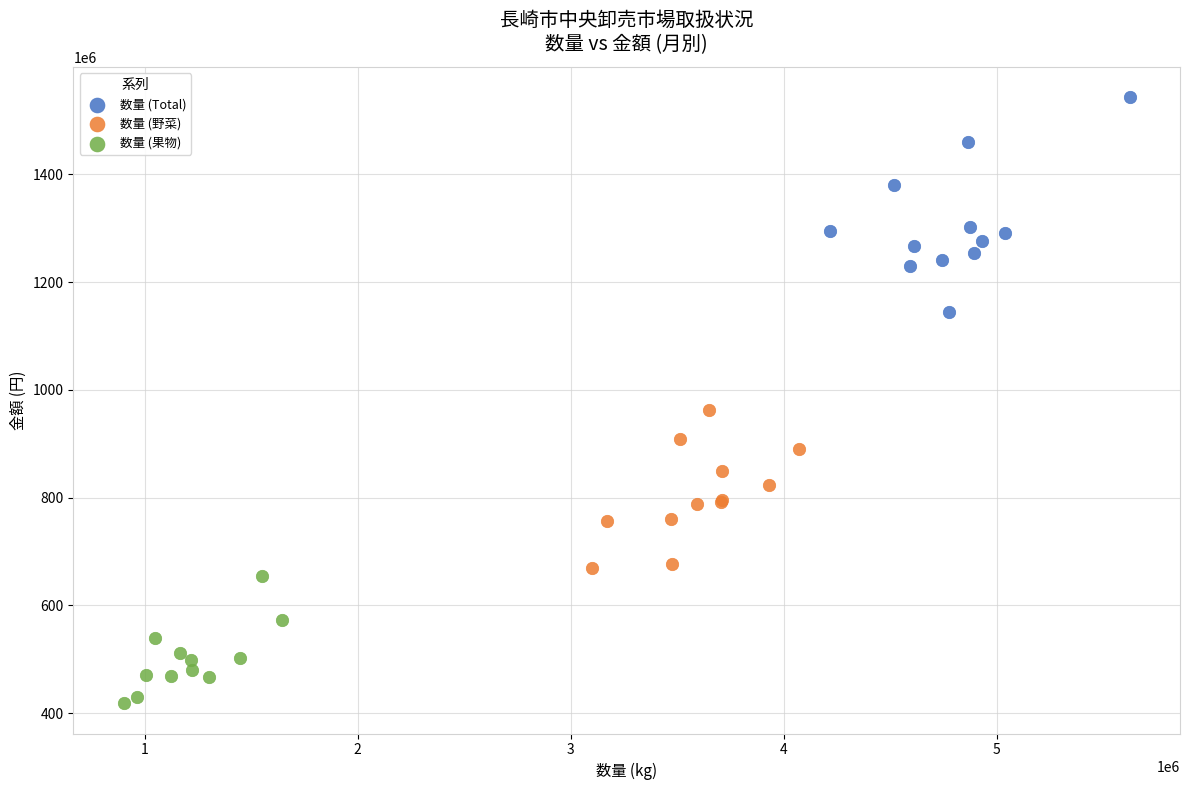

What are all the series names shown in the legend?

数量 (Total), 数量 (野菜), 数量 (果物)